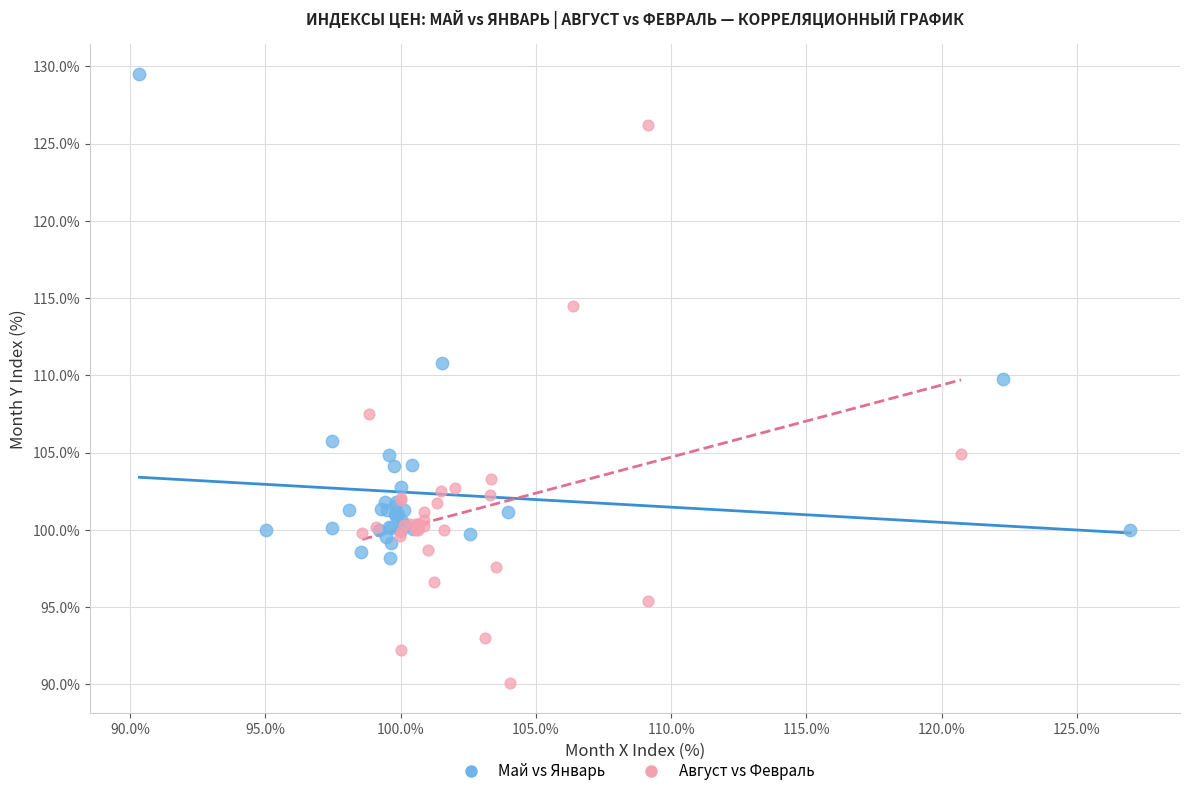

Which series contains the lowest Y value?

Август vs Февраль